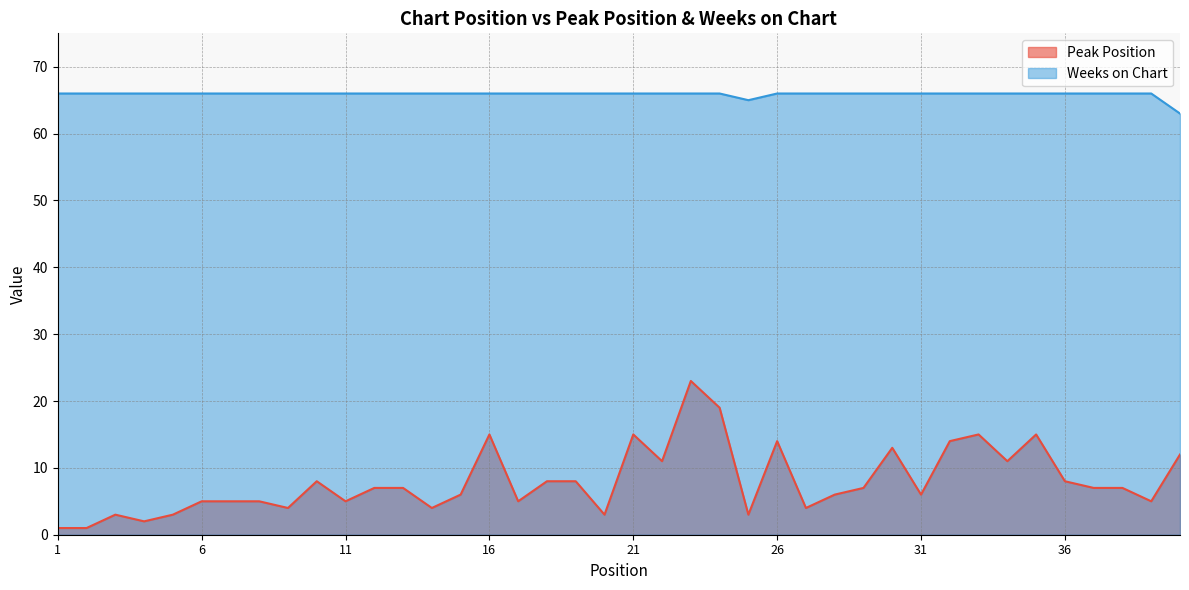

Which category has the lowest value across all series?

1